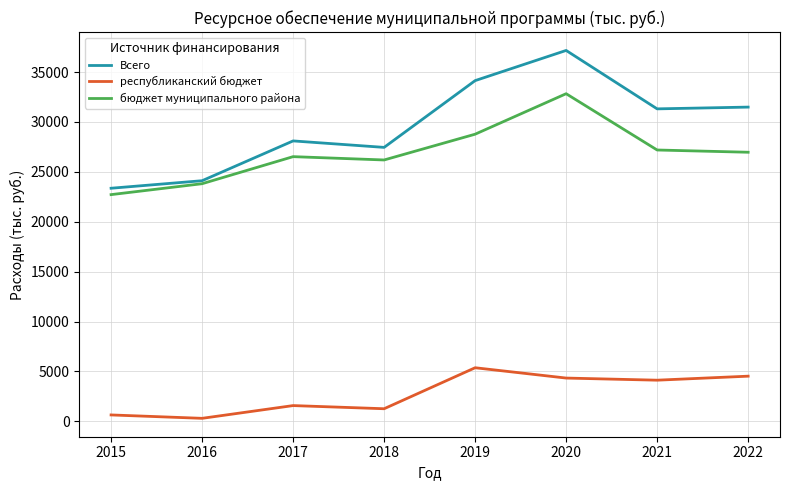

At which category does the chart reach its peak across all series?

2020